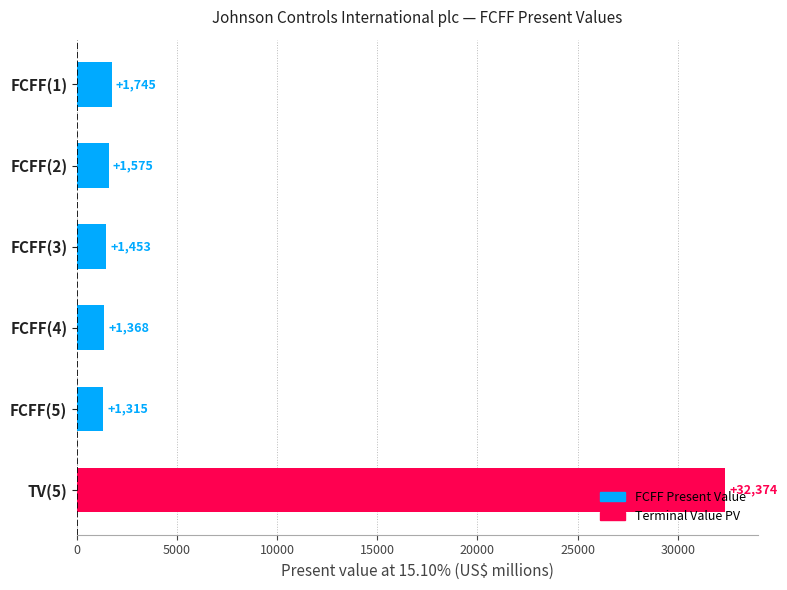

Rank the categories by value from lowest to highest.

FCFF(5), FCFF(4), FCFF(3), FCFF(2), FCFF(1), TV(5)